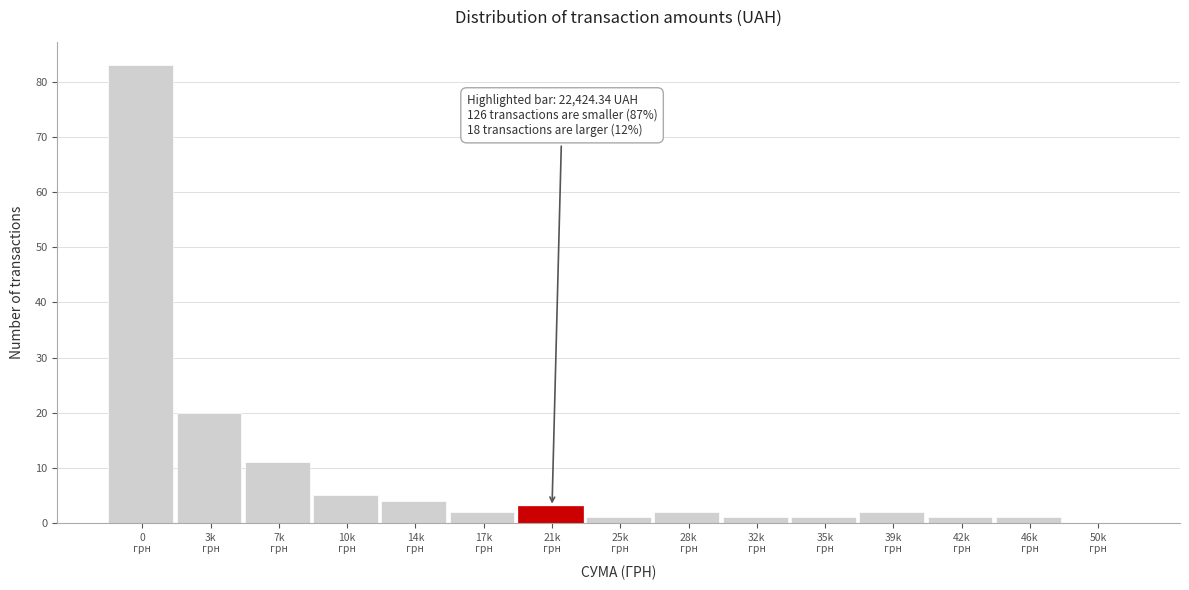

What is the sum of all values?

137